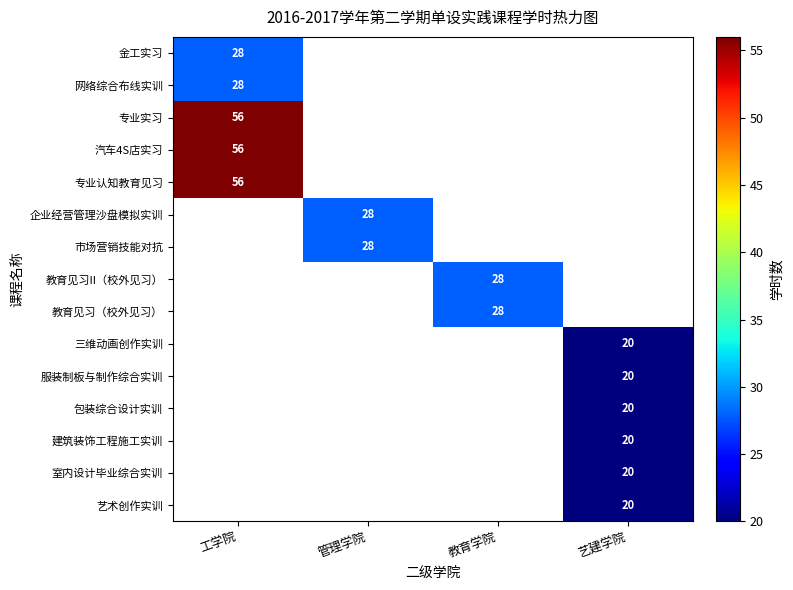

True or false: 专业认知教育见习 has a value of 56 at 工学院.

True